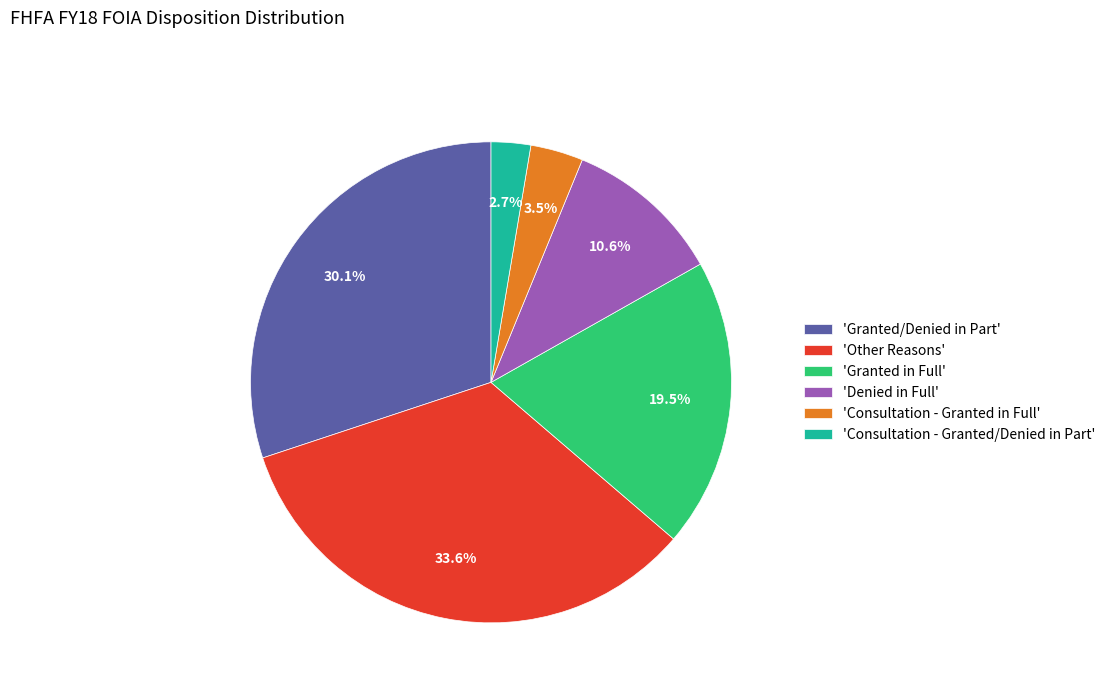

Rank the categories by value from lowest to highest.

'Consultation - Granted/Denied in Part', 'Consultation - Granted in Full', 'Denied in Full', 'Granted in Full', 'Granted/Denied in Part', 'Other Reasons'